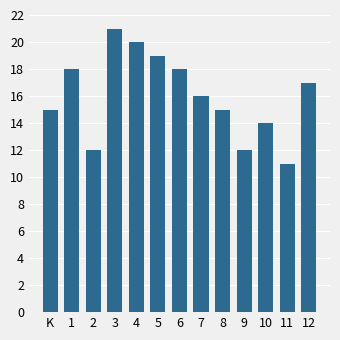

Reading right to left, what are all the values shown in this chart?

17	11	14	12	15	16	18	19	20	21	12	18	15